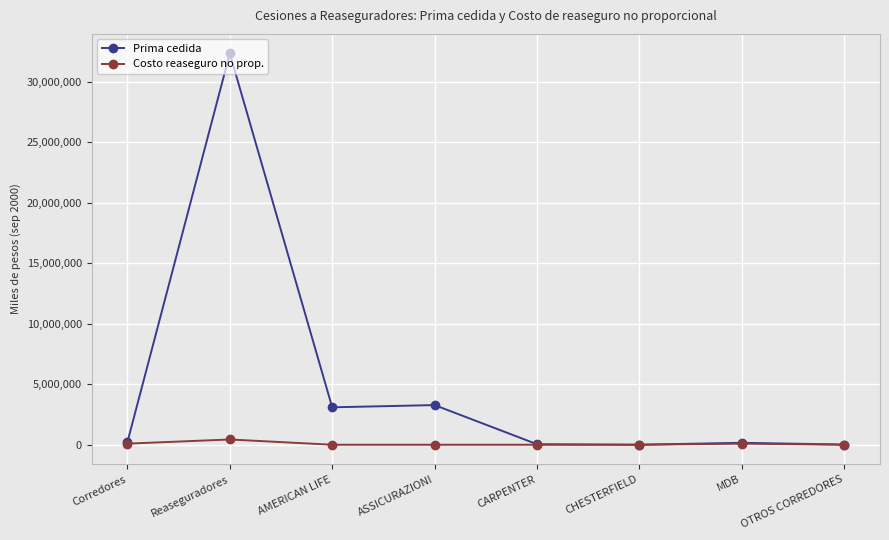

The Prima cedida series shows 1830793 at ASSICURAZIONI. True or false?

False